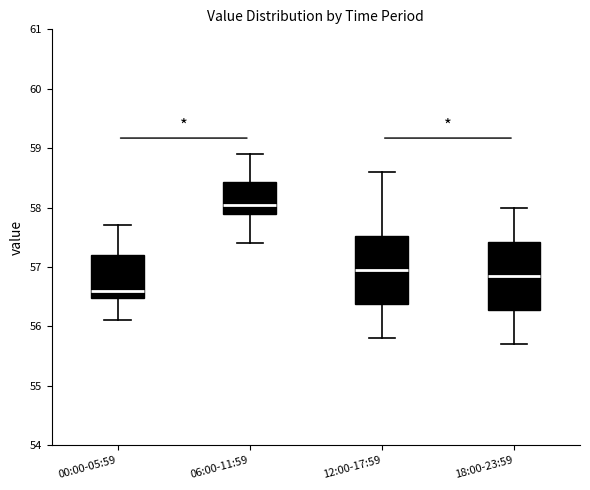

Where is the lower edge of the box for 00:00-05:59 on the y-axis? The values are not printed on the chart, so give them approximately, as read against the axis.

56.5